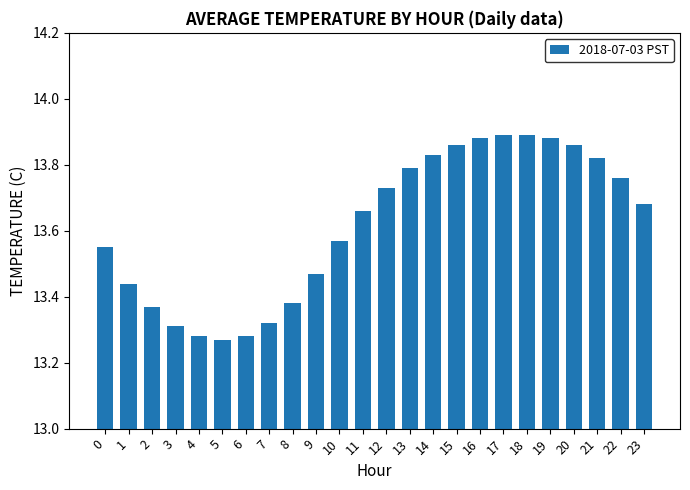

Count the values in the range 13 to 14.

24